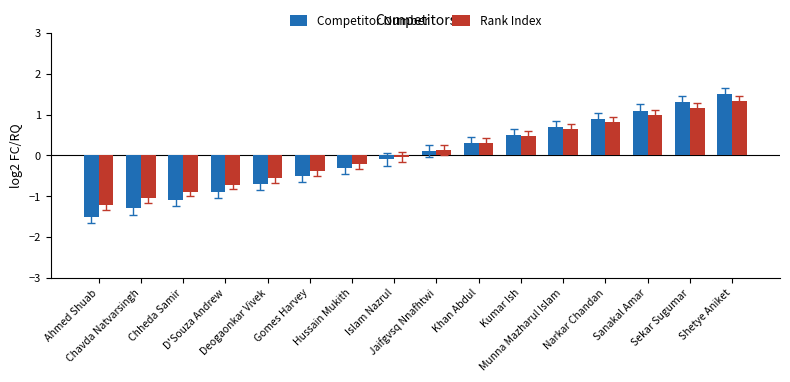

What is the approximate value of Rank Index at Sanakal Amar?

1.0